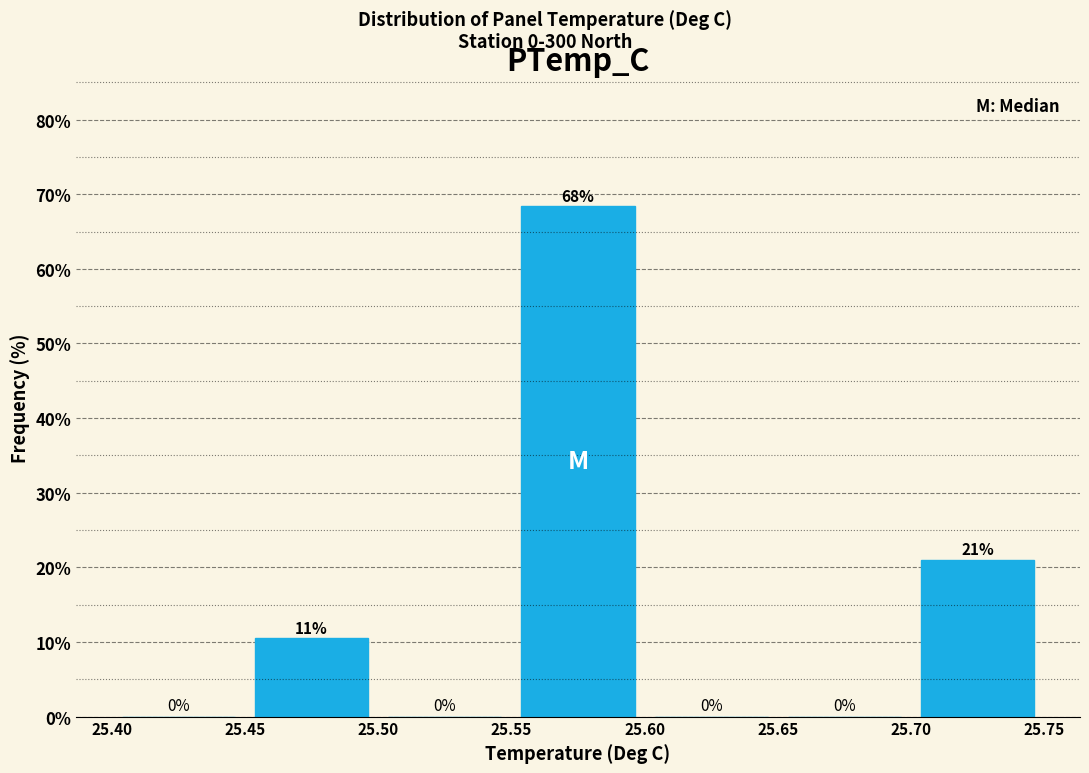

Over which range of the x-axis is the bar tallest?

25.55 to 25.60